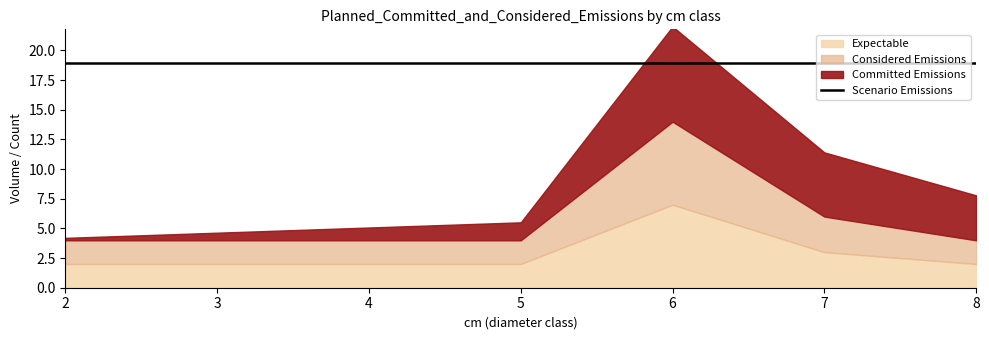

What value does the Scenario Emissions series have at 8?

18.9